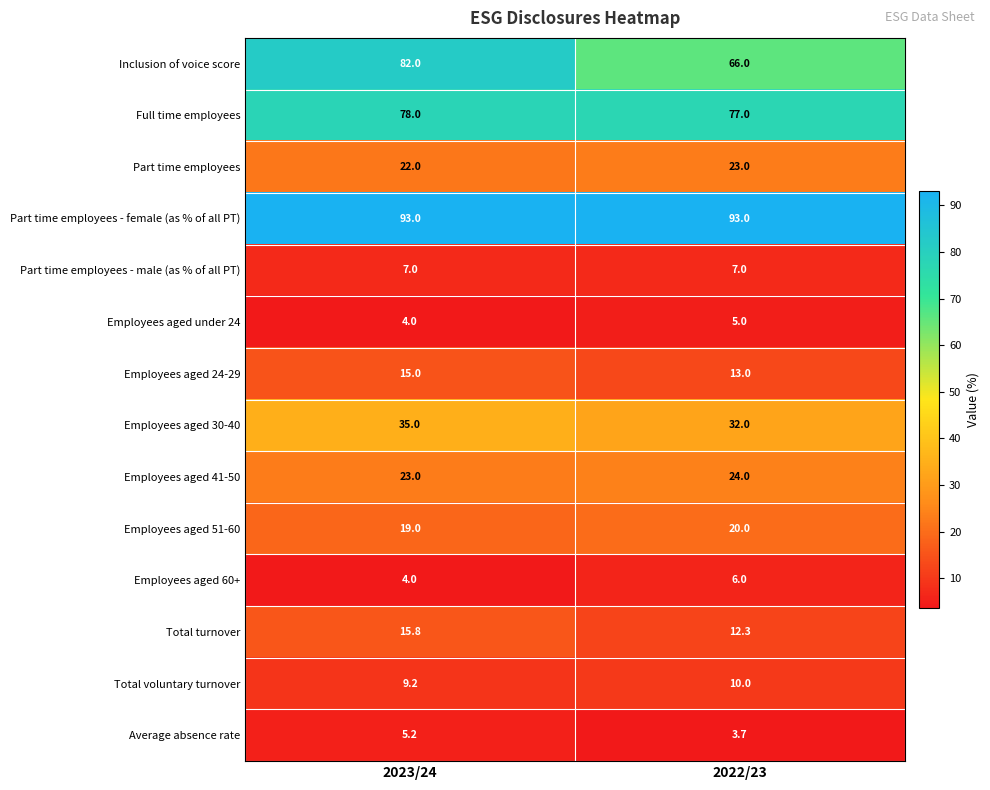

What is the maximum value shown in the chart?

93.0